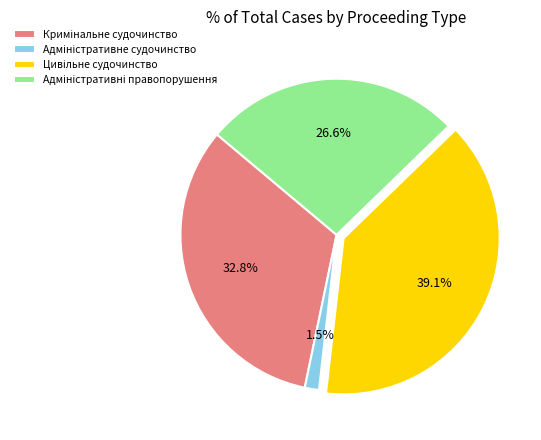

Is there a majority slice in this chart?

No